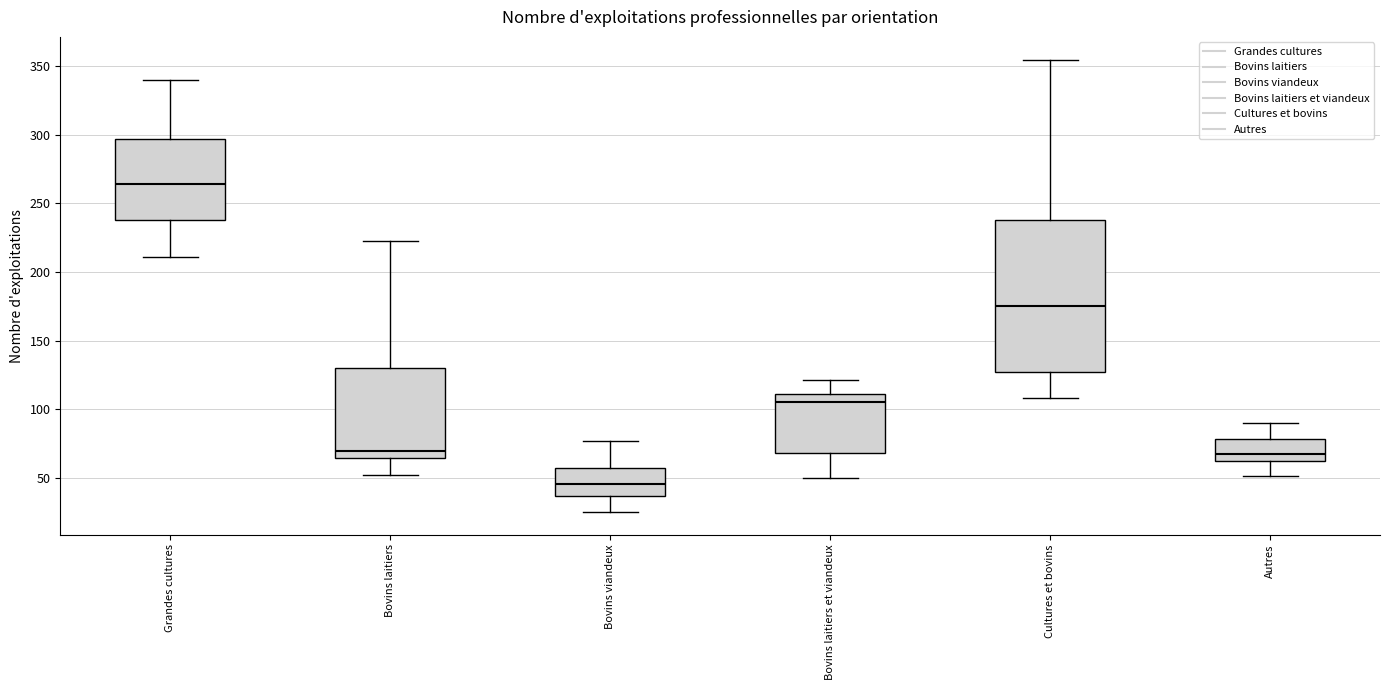

Reading left to right, transcribe this box plot: for each box, give where its median line is, the range the box spans, and where its two whiskers end, as read against the y-axis. The values are not printed on the chart, so give them approximately, as read against the axis.

Grandes cultures: median 265, box 240 to 295, whiskers 210 to 340
Bovins laitiers: median 70, box 65 to 130, whiskers 50 to 225
Bovins viandeux: median 45, box 35 to 55, whiskers 25 to 75
Bovins laitiers et viandeux: median 105, box 70 to 110, whiskers 50 to 120
Cultures et bovins: median 175, box 125 to 240, whiskers 110 to 355
Autres: median 70, box 60 to 80, whiskers 50 to 90